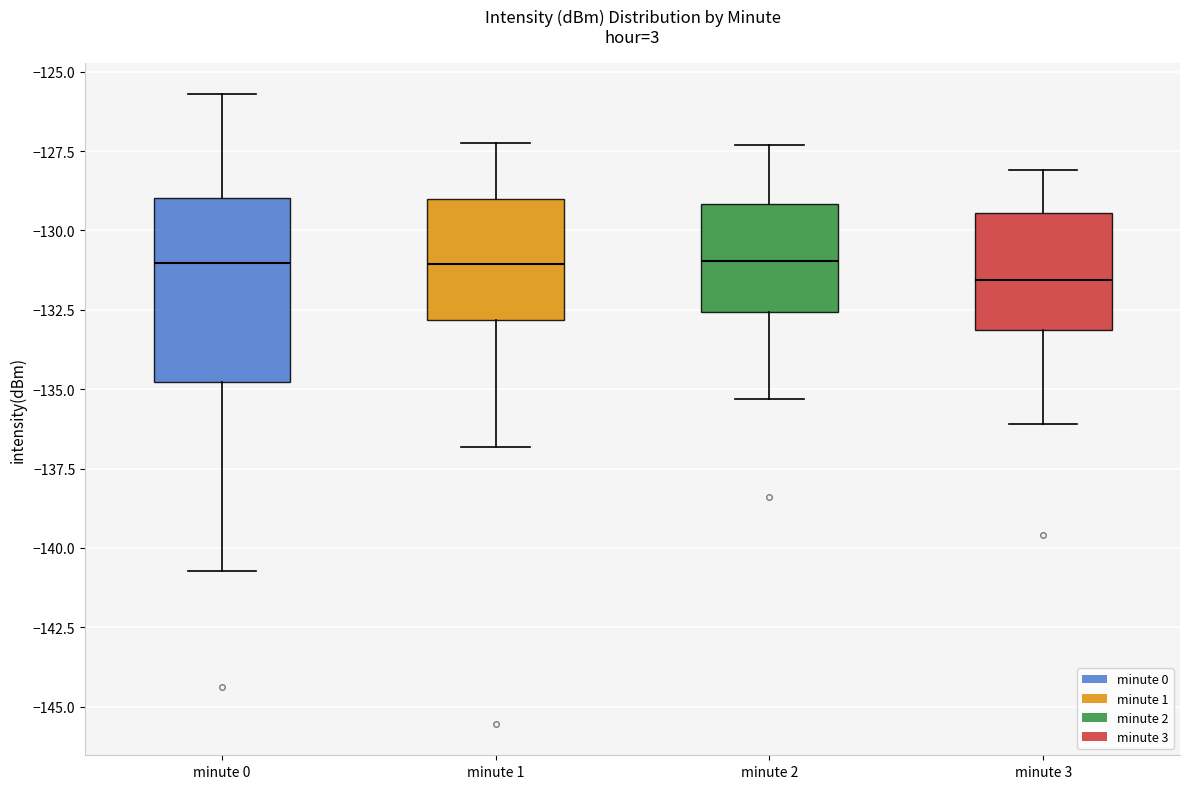

Where does the median line of the box for minute 0 sit on the y-axis? The values are not printed on the chart, so give them approximately, as read against the axis.

-131.0